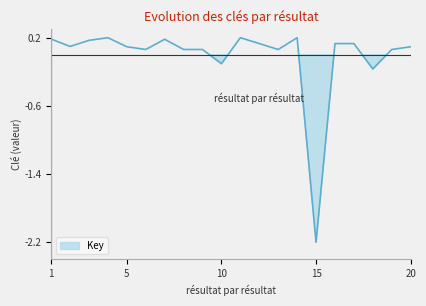

List the labels in order of value, smallest first.

15, 18, 10, 19, 13, 9, 8, 6, 5, 20, 2, 16, 17, 12, 3, 7, 1, 14, 11, 4